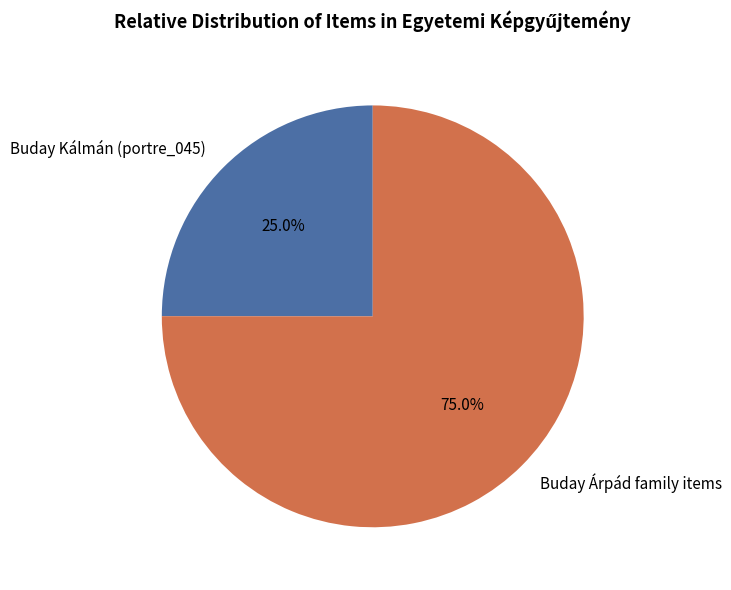

What is the ratio of the value at Buday Árpád family items to the value at Buday Kálmán (portre_045)?

3.0